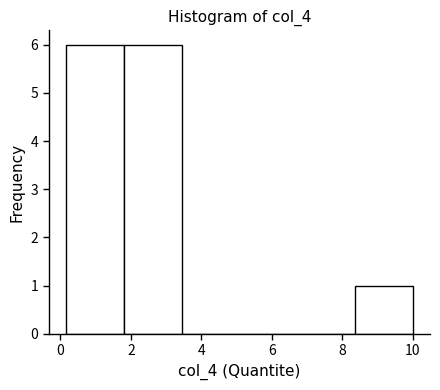

What is the height of the bar covering 0.16 to 1.80 on the x-axis? Neither the bar edges nor the heights are printed on the chart, so give them approximately, as read against the axes.

6